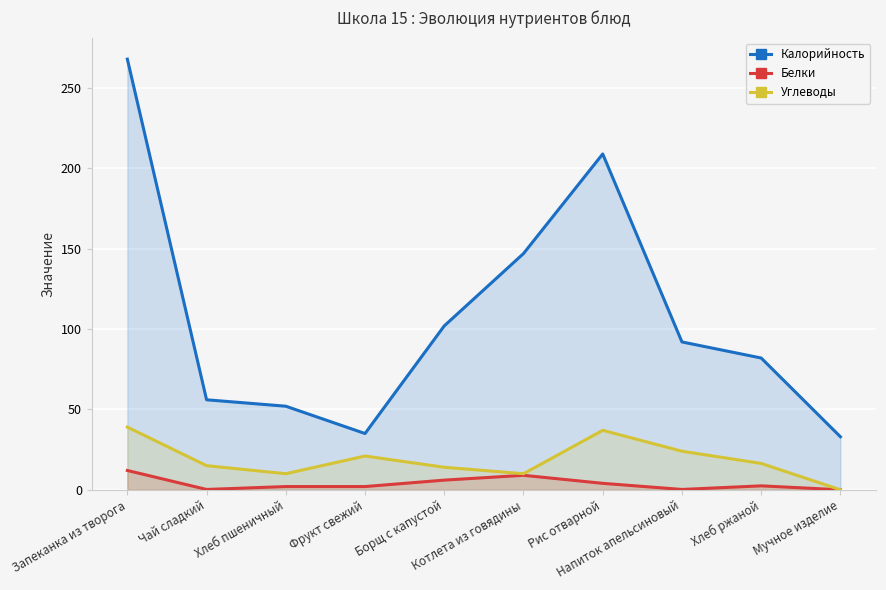

Reading left to right, what are all the values shown in this chart?

Калорийность: 268.0	56.0	52.0	35.0	102.0	147.0	209.0	92.0	82.0	33.0
Белки: 12.0	0.2	2.0	2.0	6.0	9.0	4.0	0.2	2.4	0.0
Углеводы: 39.0	15.0	10.0	21.0	14.0	10.0	37.0	24.0	16.4	0.0